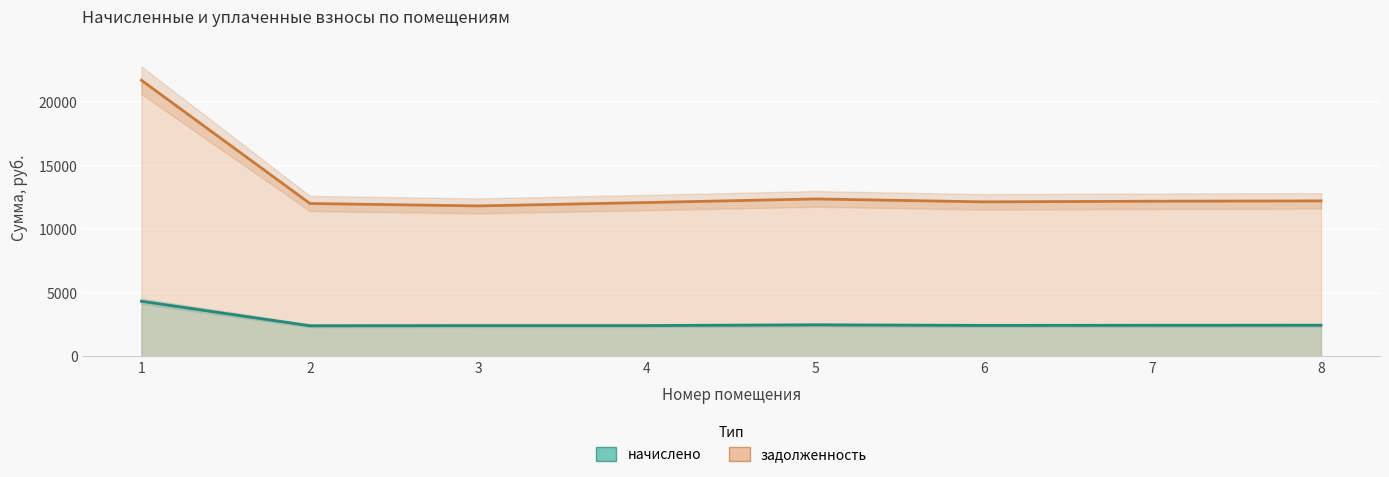

Read the задолженность value at 2.

12018.2